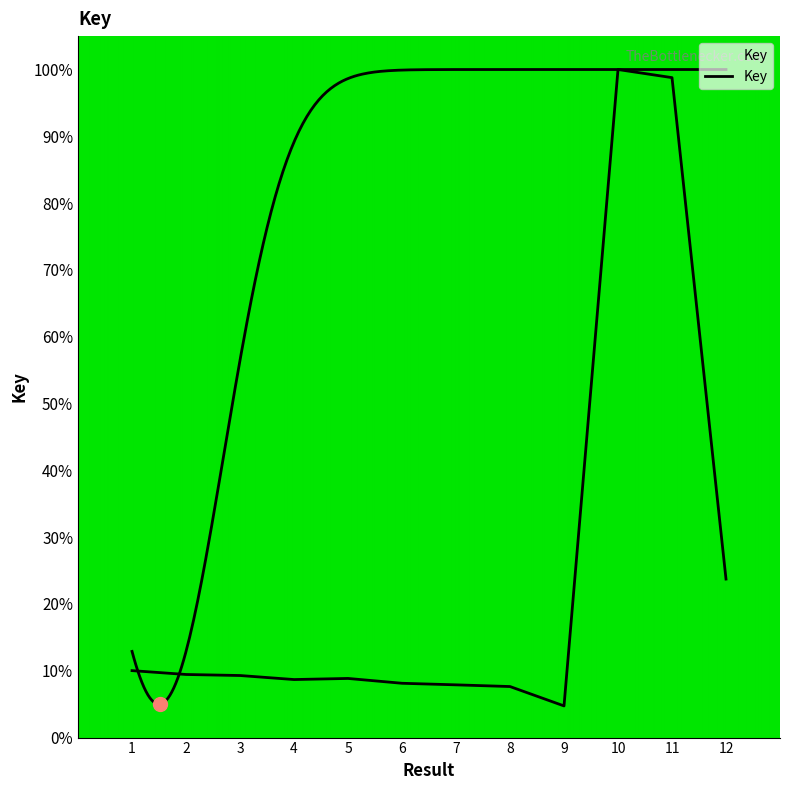

How many interior local valleys (lower than both neighbors) does the data have?

2